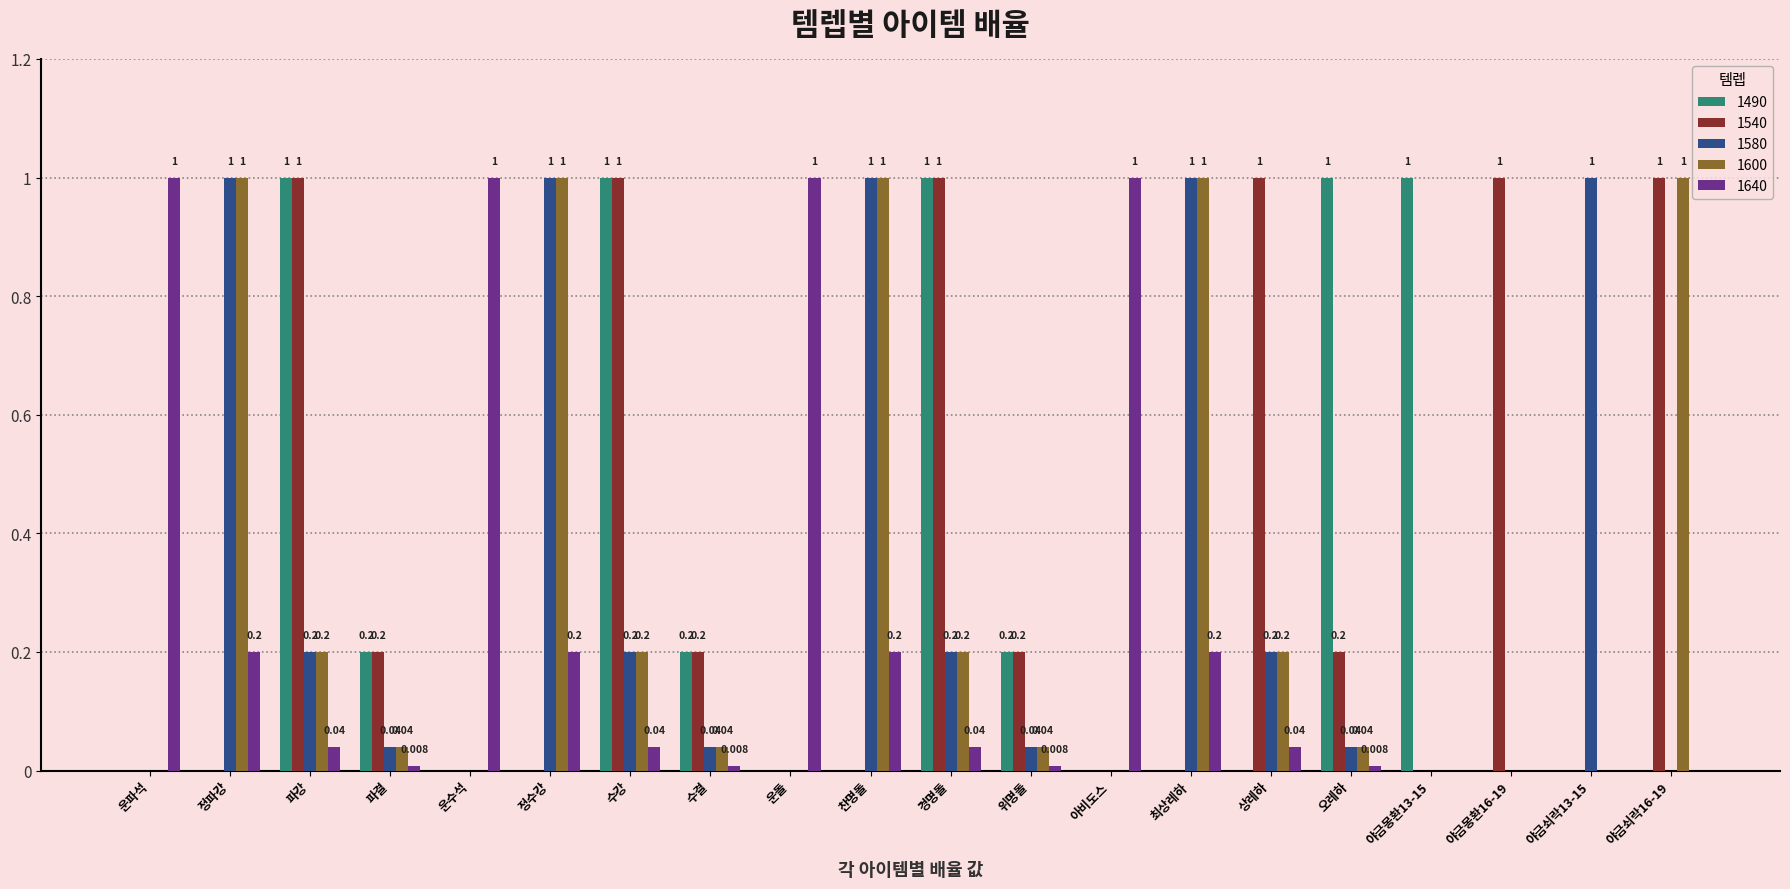

How many values in 1490 are above zero?

8